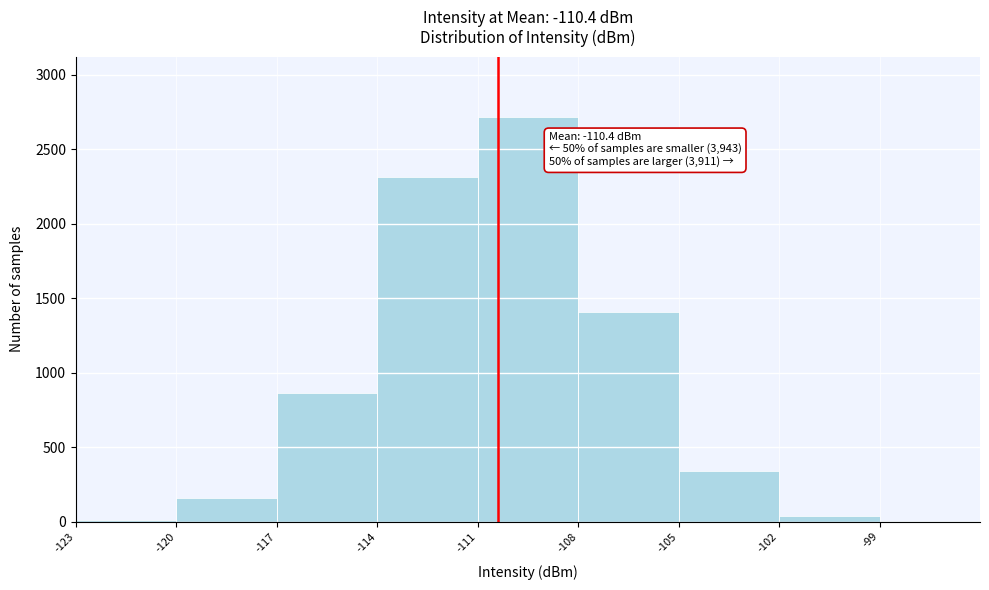

Over which range of the x-axis is the bar tallest?

-111 to -108